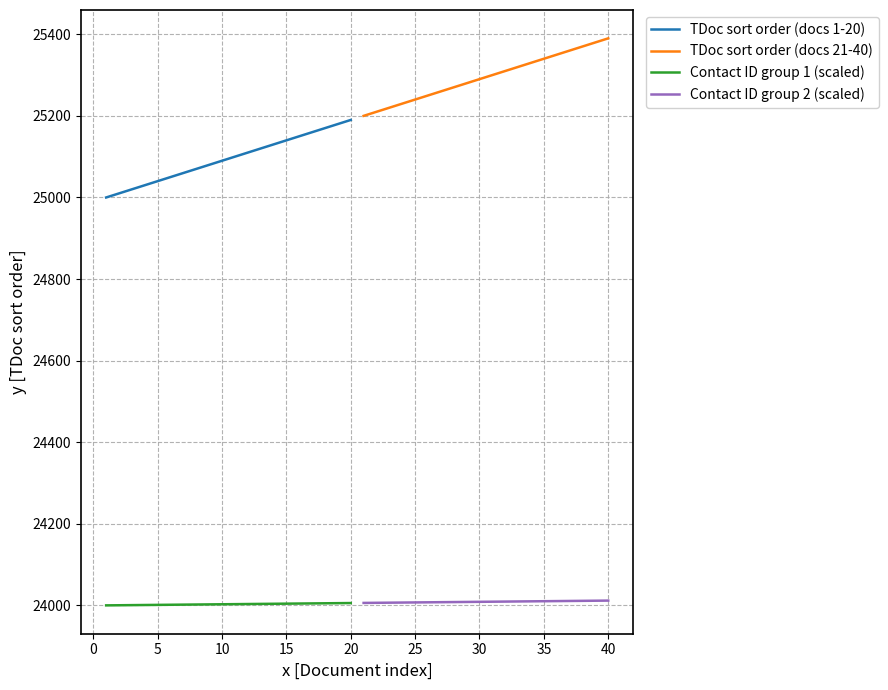

What is the maximum value for Contact ID group 1 (scaled)?

24006.0